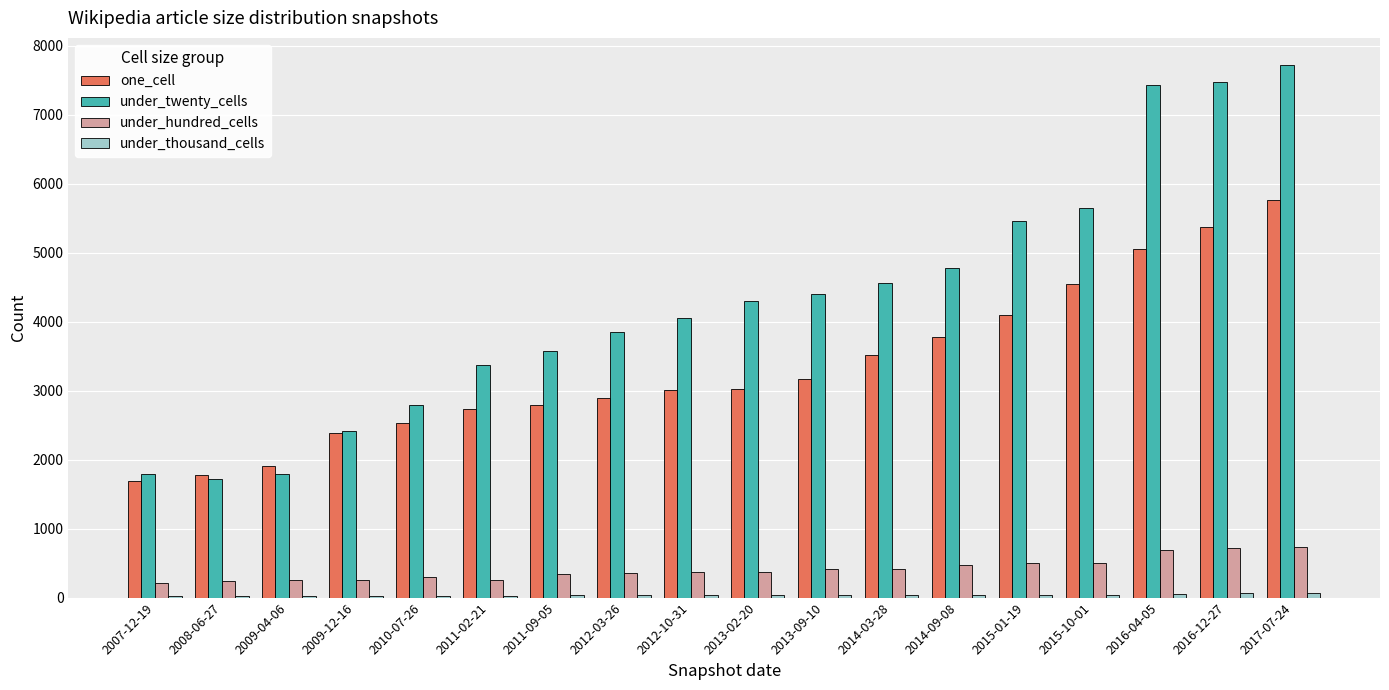

What is the total value across all series at 2011-02-21?

6376